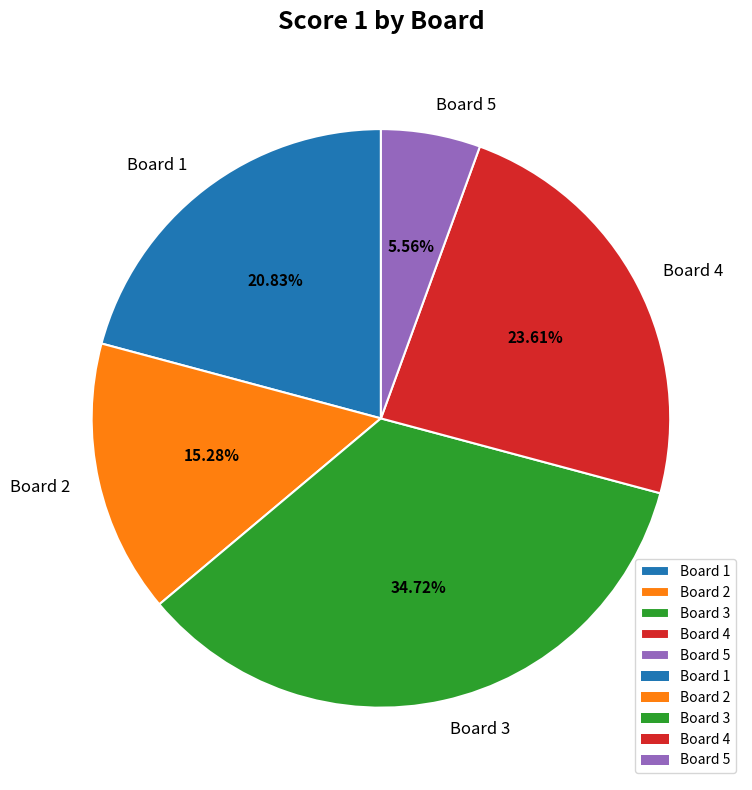

Is the sum of Board 4 and Board 5 greater than half?

No